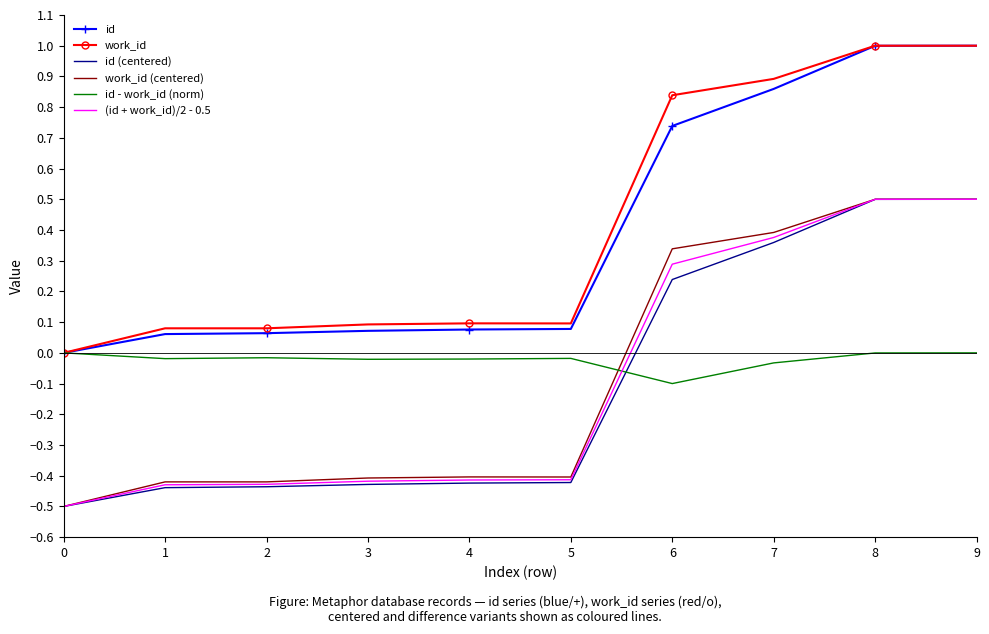

What is the difference between the highest and lowest values at 0?

0.5